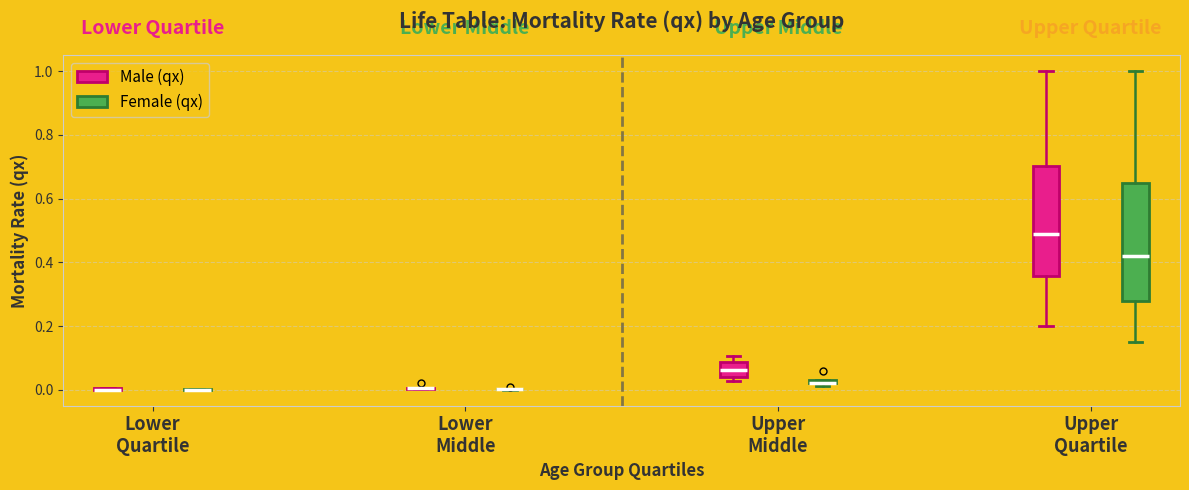

Which box is the tallest, from its lower edge to its upper edge?

Upper Quartile (Female (qx))